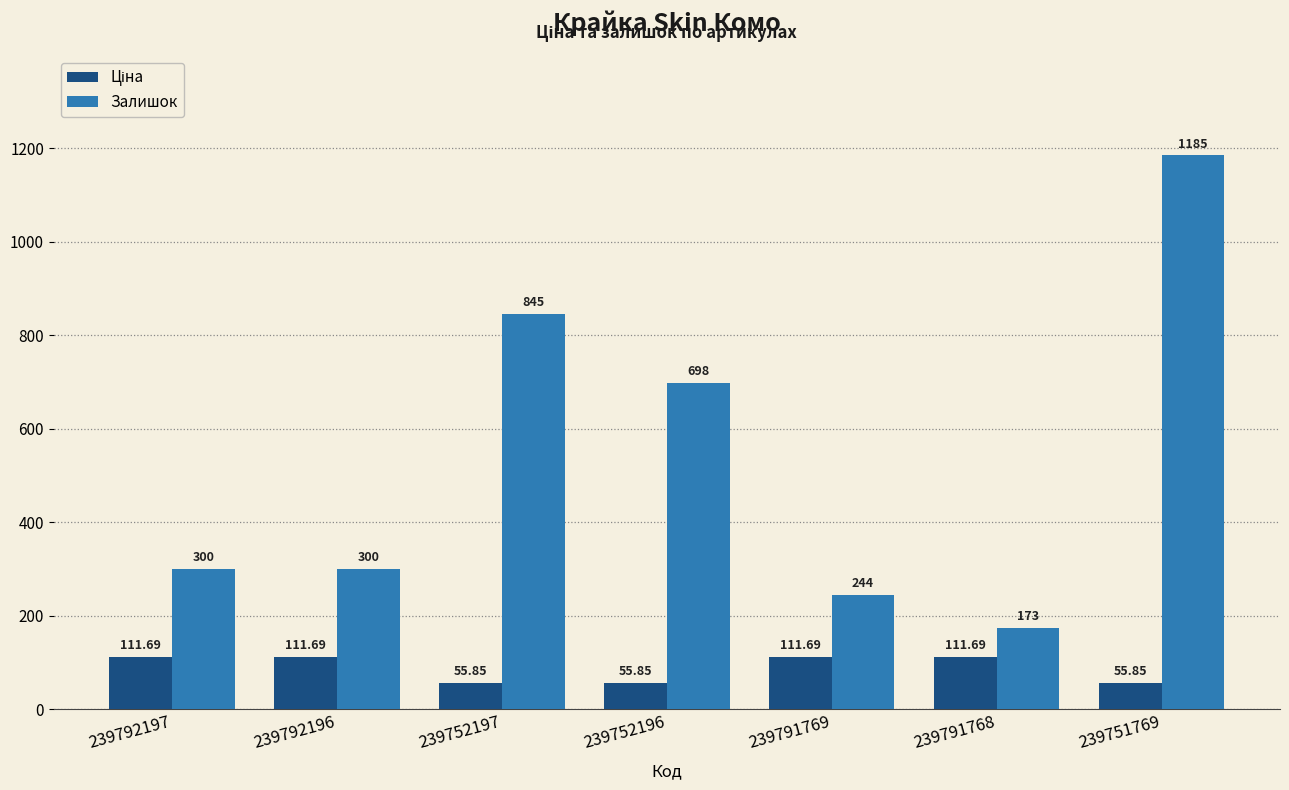

At how many categories does at least one series exceed 498?

3